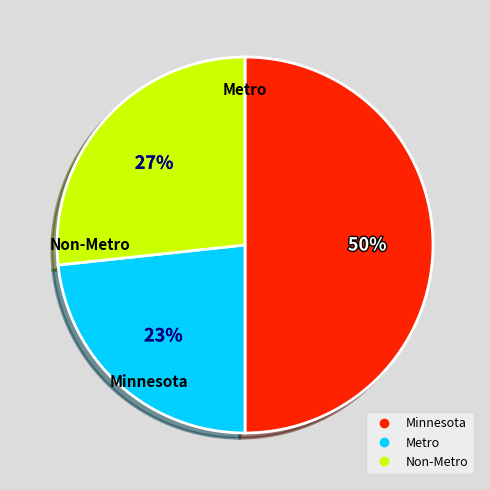

To the nearest percent, what is the average slice percentage?

33%